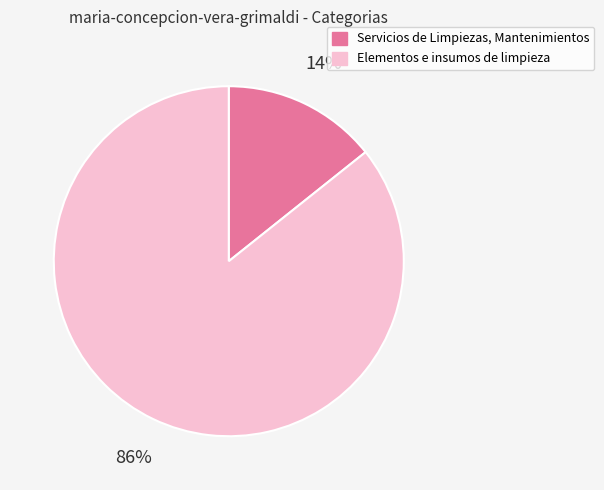

The Servicios de Limpiezas, Mantenimientos slice represents 25% of the pie. True or false?

False